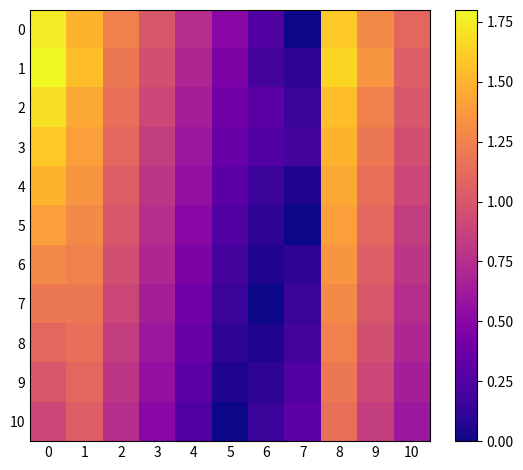

Which has a higher value, 10 or 8?

8